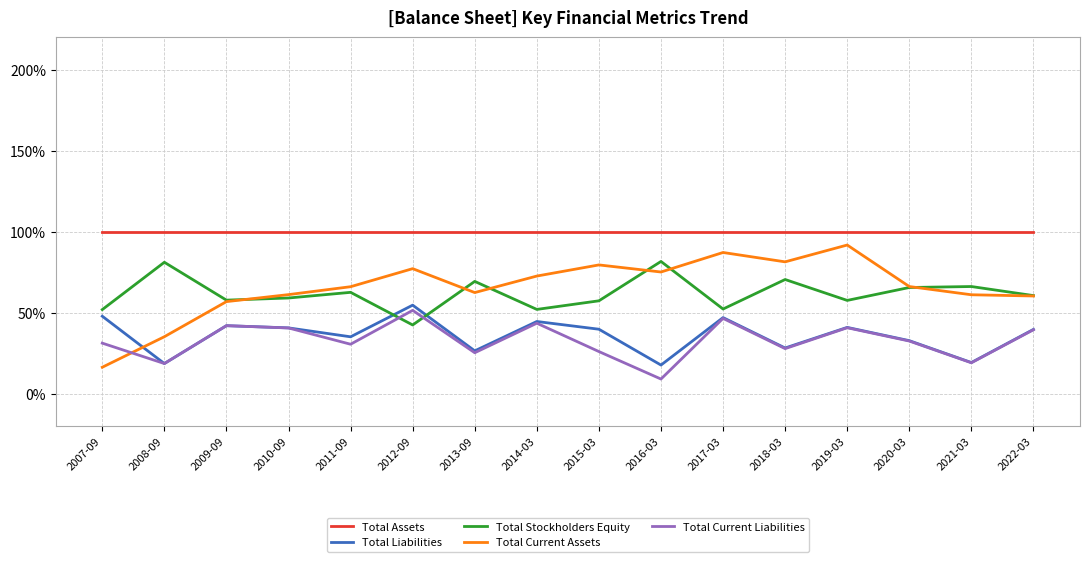

Which series has the largest total across all categories?

Total Assets